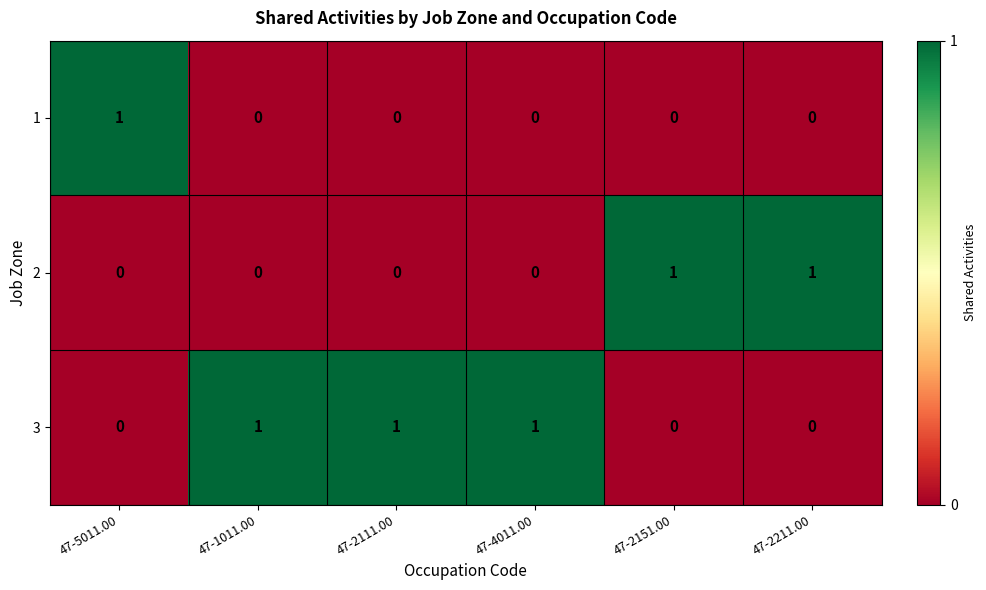

Which series has the largest total across all categories?

3